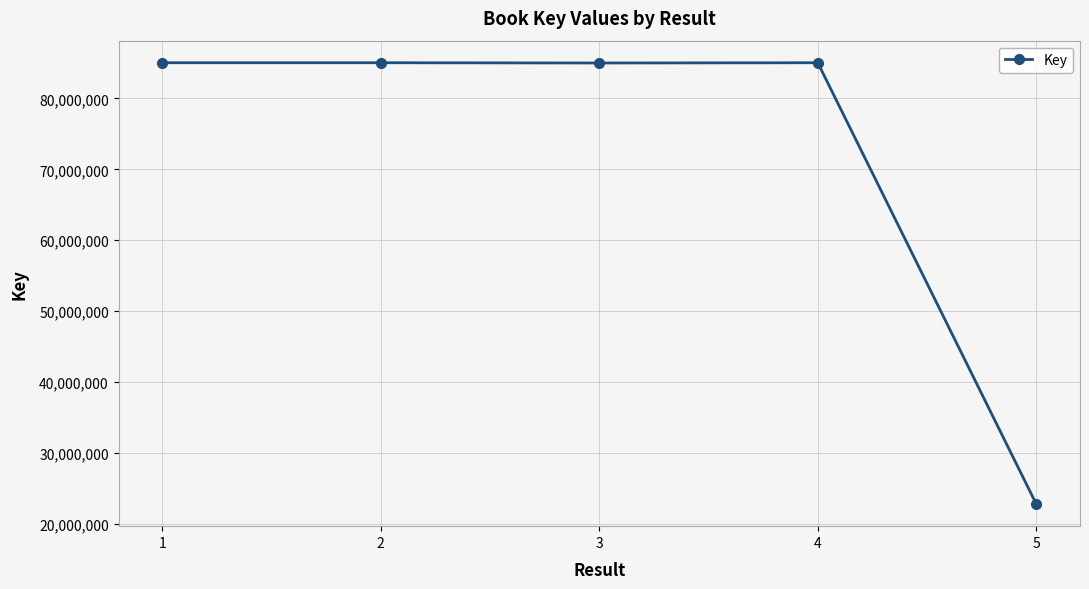

What is the minimum value shown in the chart?

22773580